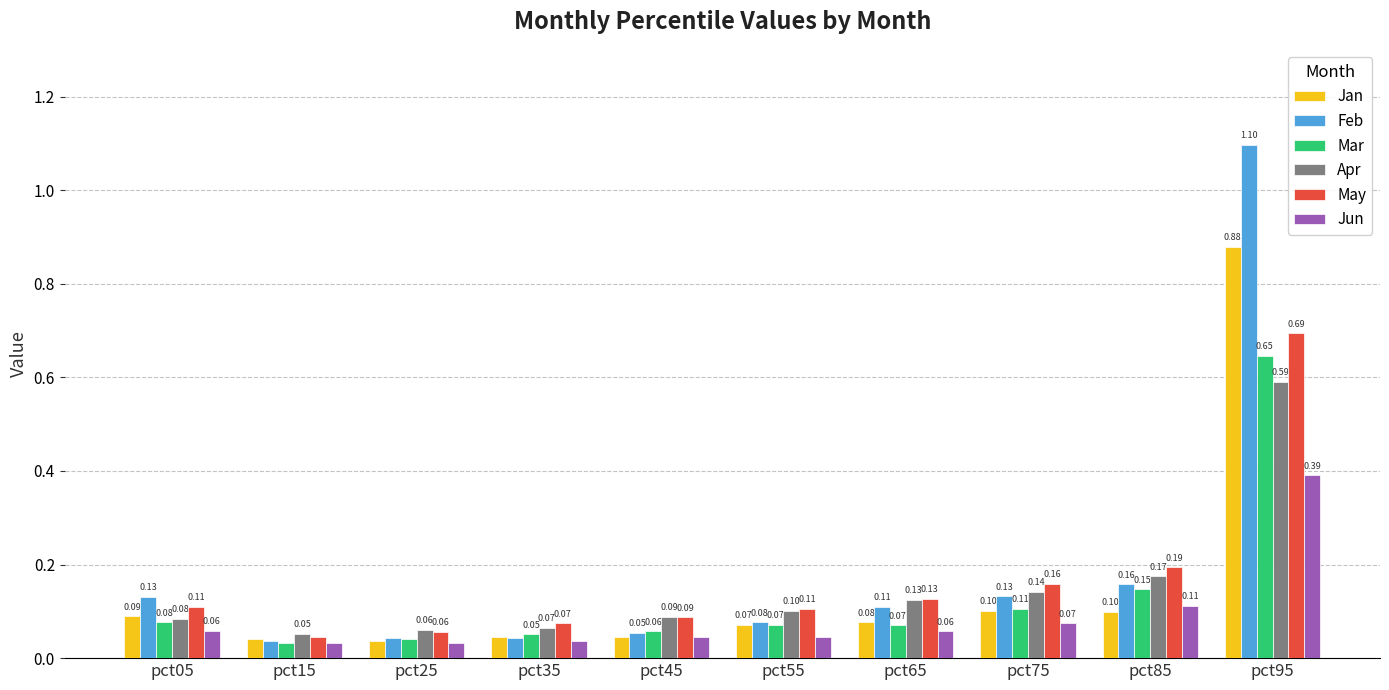

What is the average value of the Jun series?

0.1